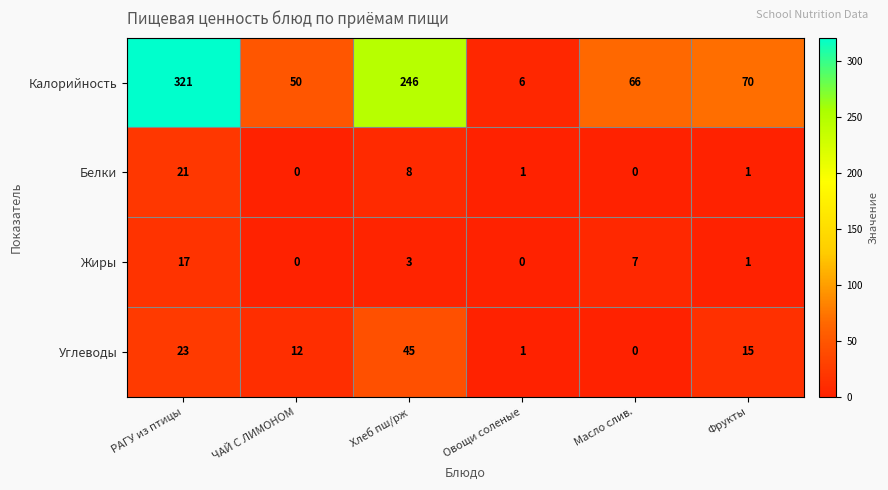

Where is Калорийность nearest to the value 163?

Хлеб пш/рж